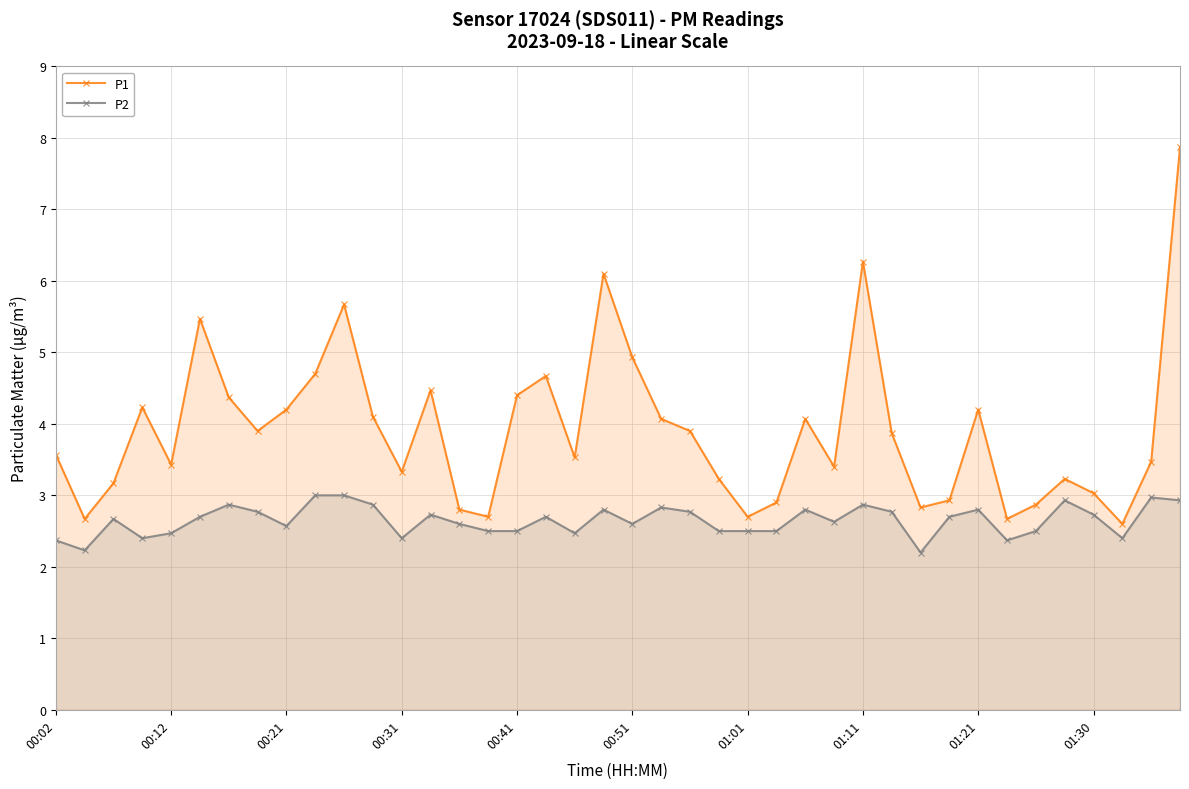

At which category is the sum across all series the highest?

39